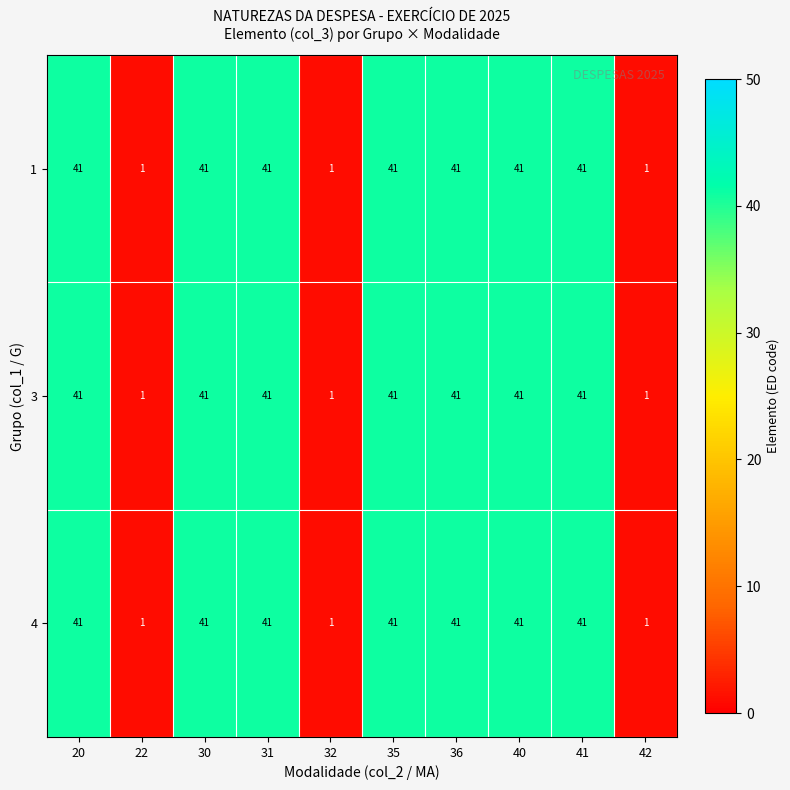

What is the total value across all series at 22?

3